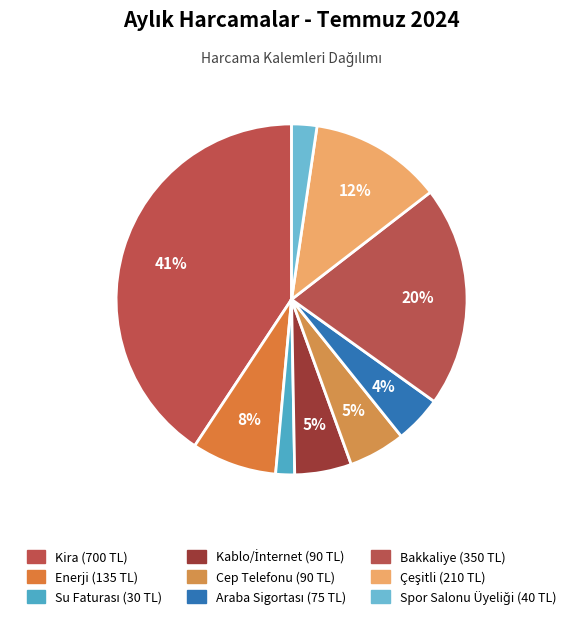

Does Spor Salonu Üyeliği represent more than half of the total?

No